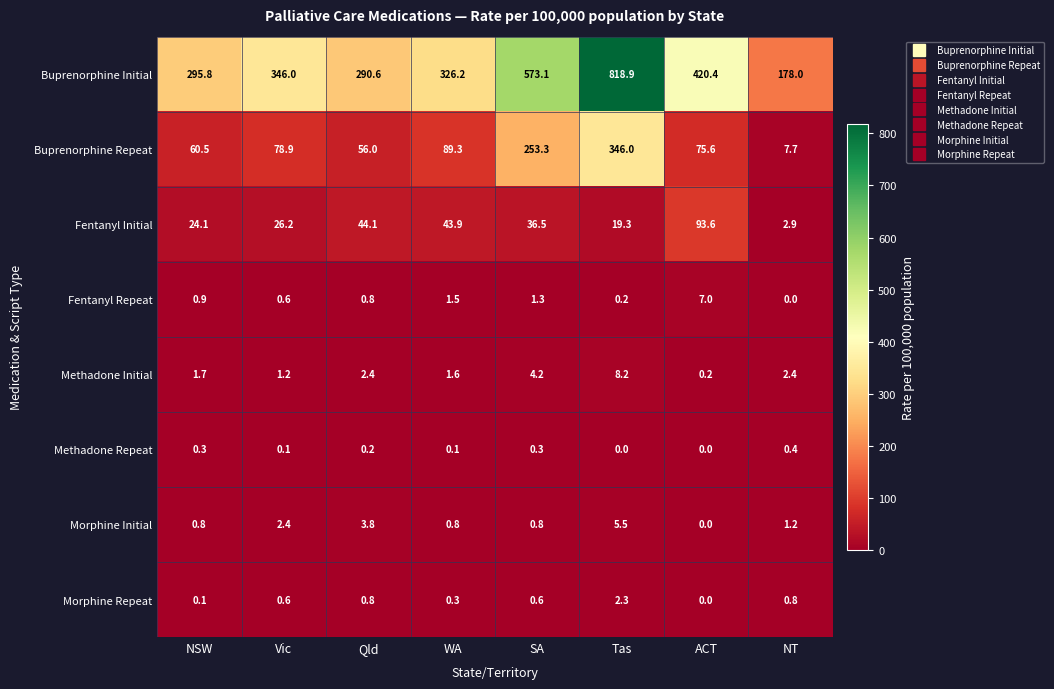

The value of Buprenorphine Initial at Tas is 1074.8. True or false?

False